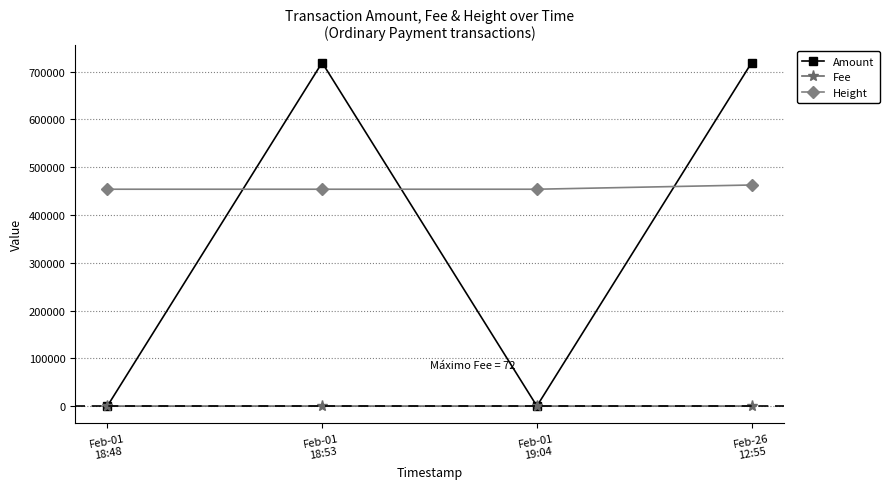

Does the chart have visible grid lines?

Yes